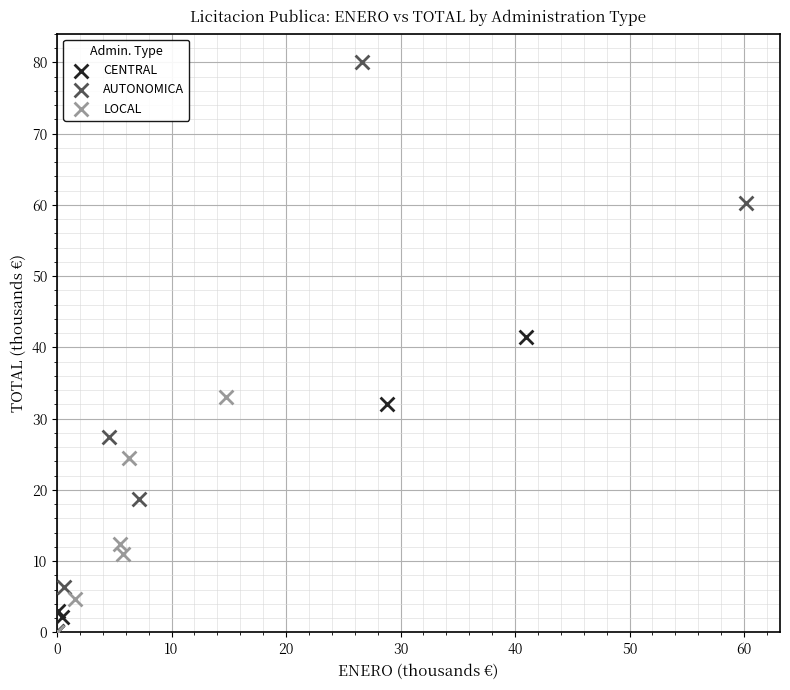

What are all the series names shown in the legend?

CENTRAL, AUTONOMICA, LOCAL